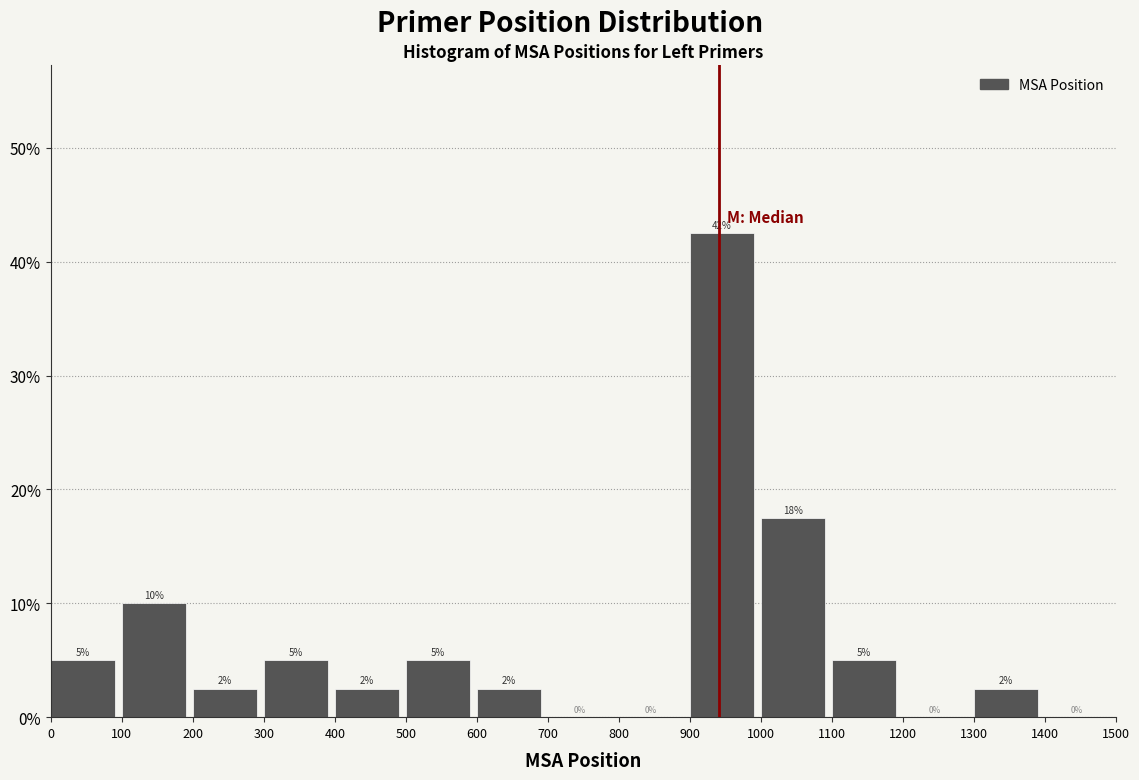

Over which range of the x-axis is the bar tallest?

900 to 1000